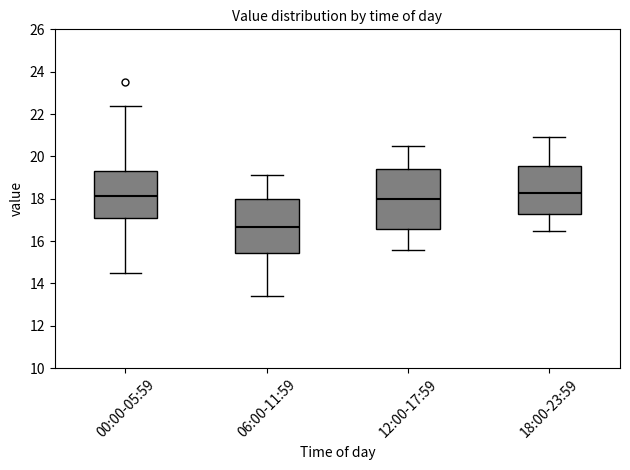

Comparing the boxes themselves (not the whiskers), which one is the tallest?

12:00-17:59